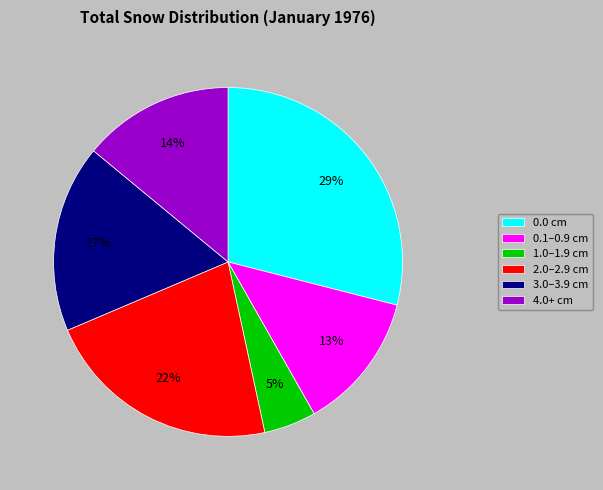

To the nearest percent, what is the average slice percentage?

17%